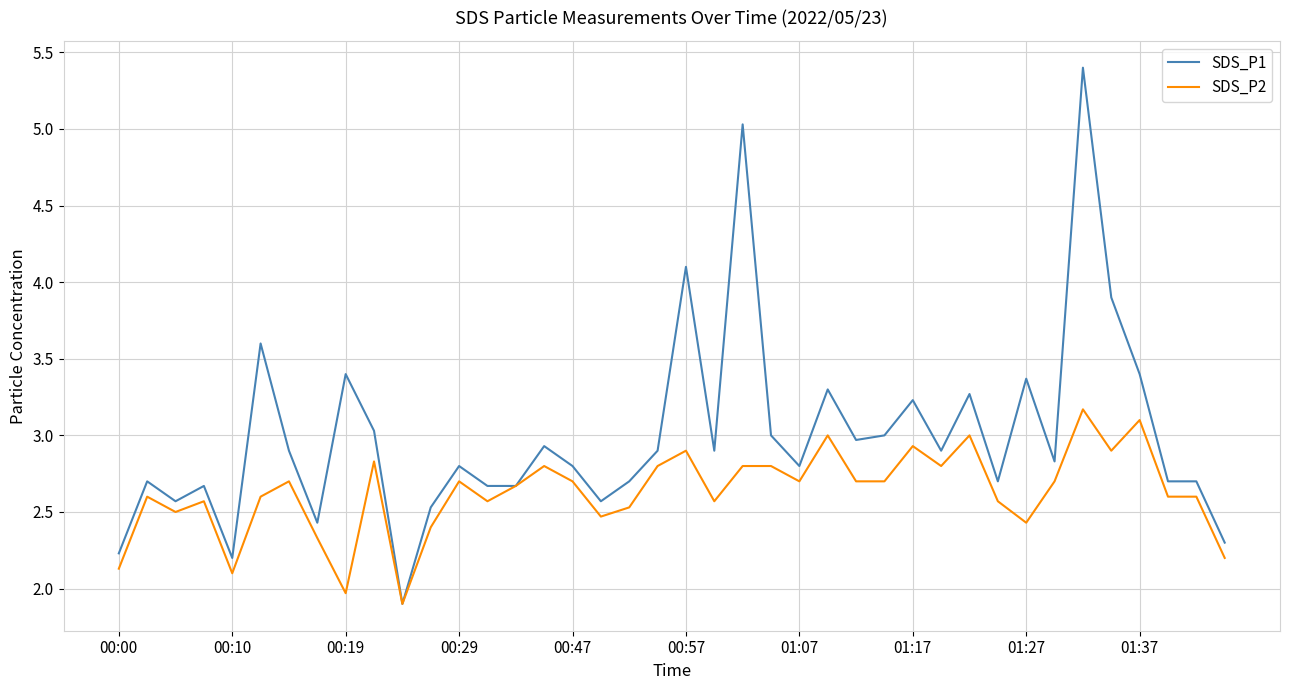

Which series has the largest total across all categories?

SDS_P1